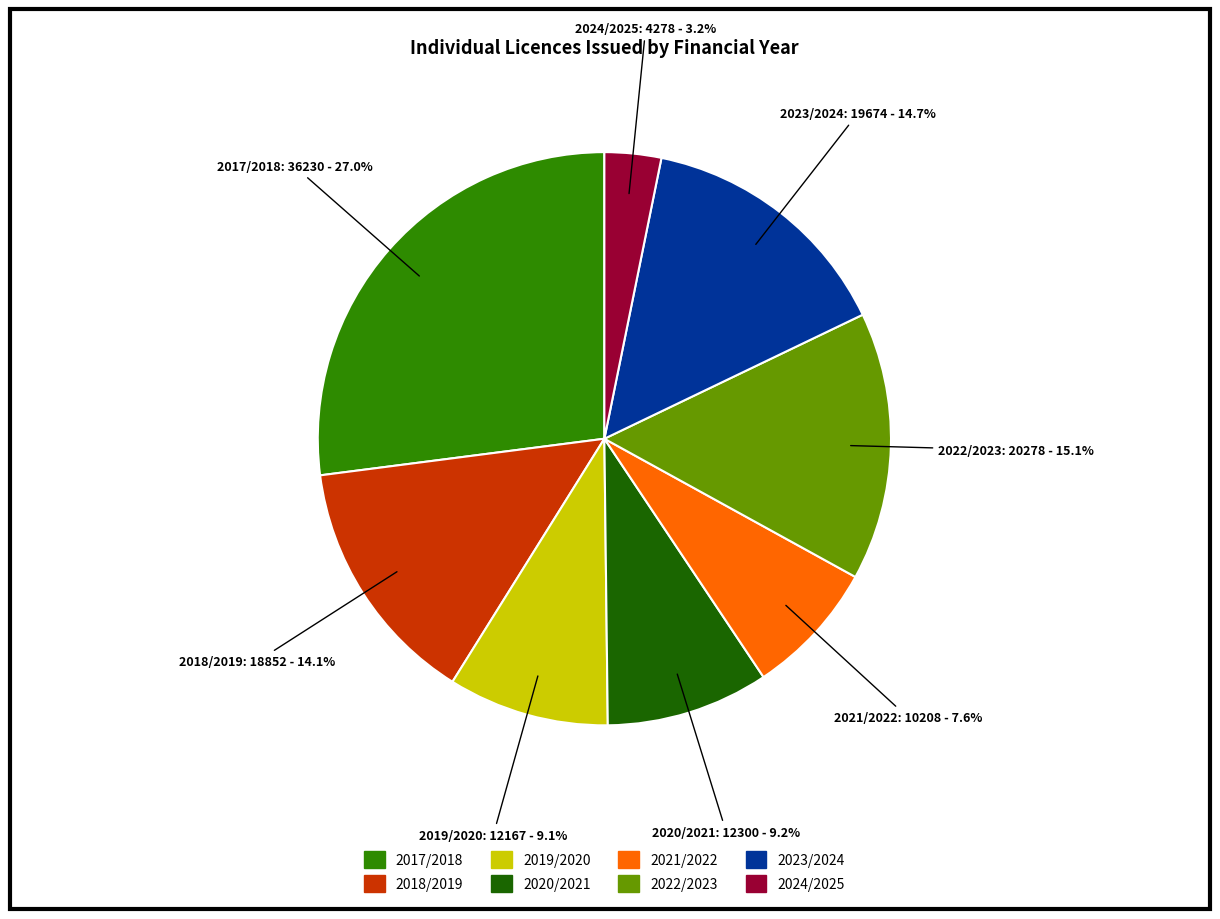

To the nearest percent, what is the average slice percentage?

12%